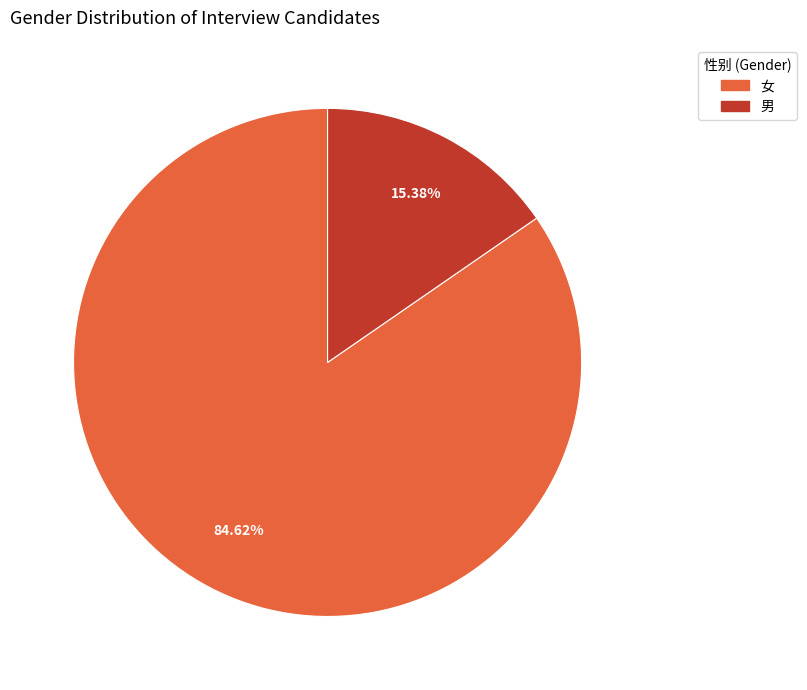

Count the number of slices in the pie.

2